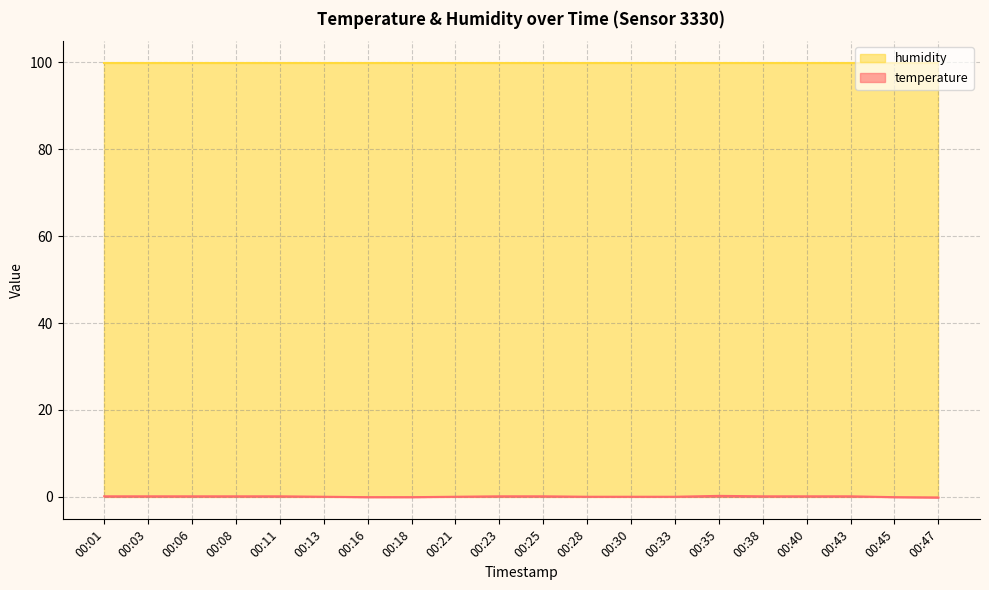

Rank the categories by value from lowest to highest.

00:47, 00:16, 00:18, 00:45, 00:13, 00:21, 00:28, 00:30, 00:33, 00:01, 00:03, 00:06, 00:08, 00:11, 00:23, 00:25, 00:38, 00:40, 00:43, 00:35